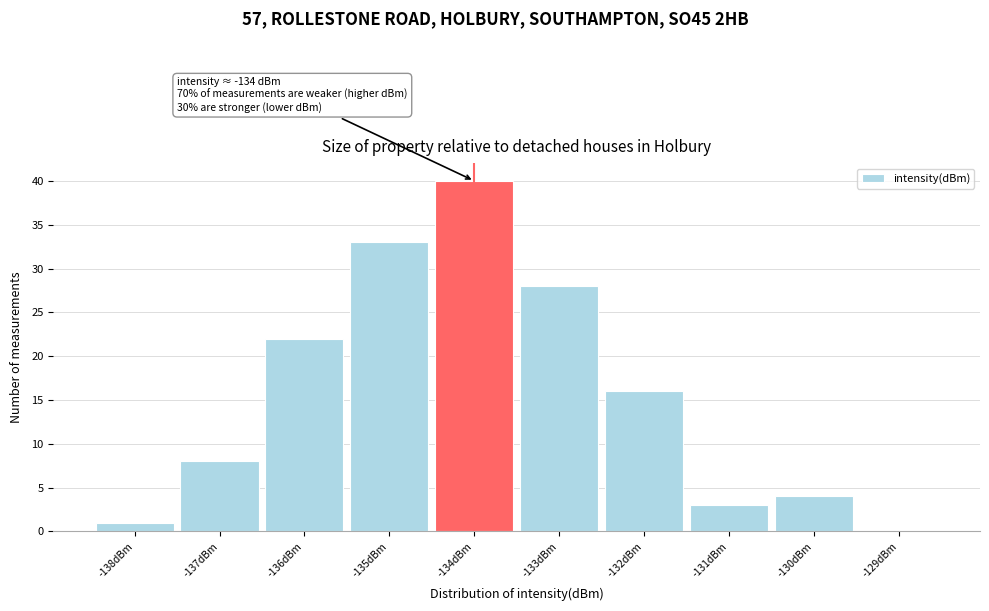

Over which range of the x-axis is the bar tallest?

-134.5 to -133.5